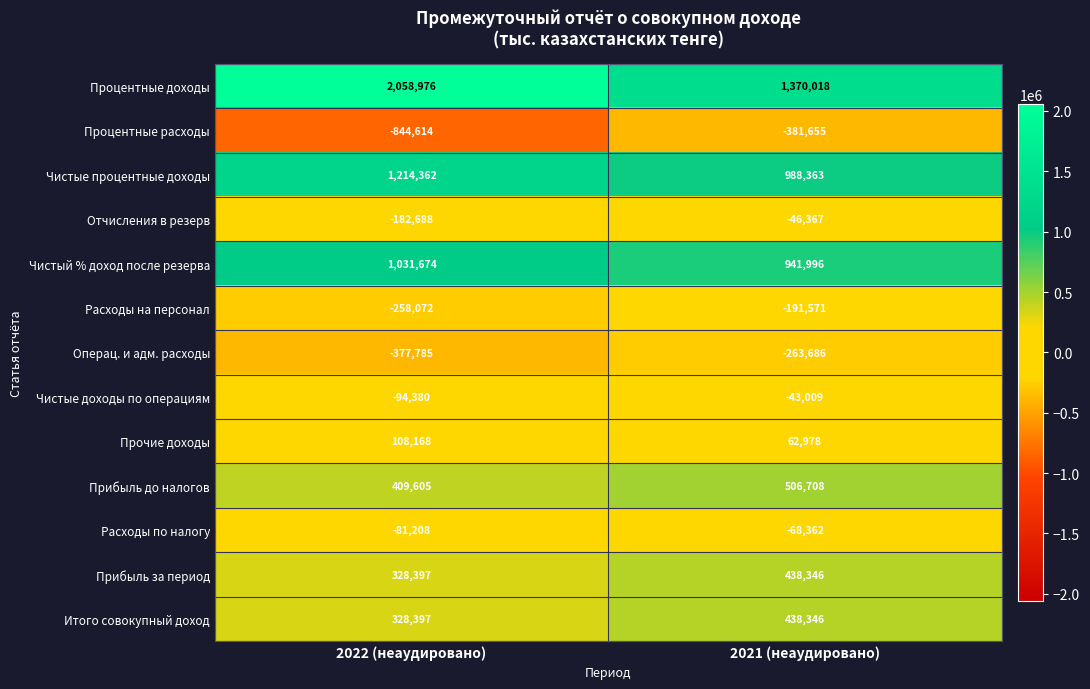

Reading right to left, transcribe all the data shown in this chart.

Процентные доходы: 2021 (неаудировано)=1370018	2022 (неаудировано)=2058976
Процентные расходы: 2021 (неаудировано)=-381655	2022 (неаудировано)=-844614
Чистые процентные доходы: 2021 (неаудировано)=988363	2022 (неаудировано)=1214362
Отчисления в резерв: 2021 (неаудировано)=-46367	2022 (неаудировано)=-182688
Чистый % доход после резерва: 2021 (неаудировано)=941996	2022 (неаудировано)=1031674
Расходы на персонал: 2021 (неаудировано)=-191571	2022 (неаудировано)=-258072
Операц. и адм. расходы: 2021 (неаудировано)=-263686	2022 (неаудировано)=-377785
Чистые доходы по операциям: 2021 (неаудировано)=-43009	2022 (неаудировано)=-94380
Прочие доходы: 2021 (неаудировано)=62978	2022 (неаудировано)=108168
Прибыль до налогов: 2021 (неаудировано)=506708	2022 (неаудировано)=409605
Расходы по налогу: 2021 (неаудировано)=-68362	2022 (неаудировано)=-81208
Прибыль за период: 2021 (неаудировано)=438346	2022 (неаудировано)=328397
Итого совокупный доход: 2021 (неаудировано)=438346	2022 (неаудировано)=328397